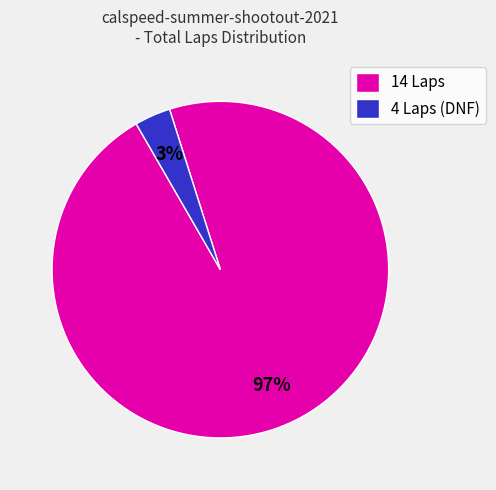

To the nearest percent, what percentage of the pie is 14 Laps?

97%